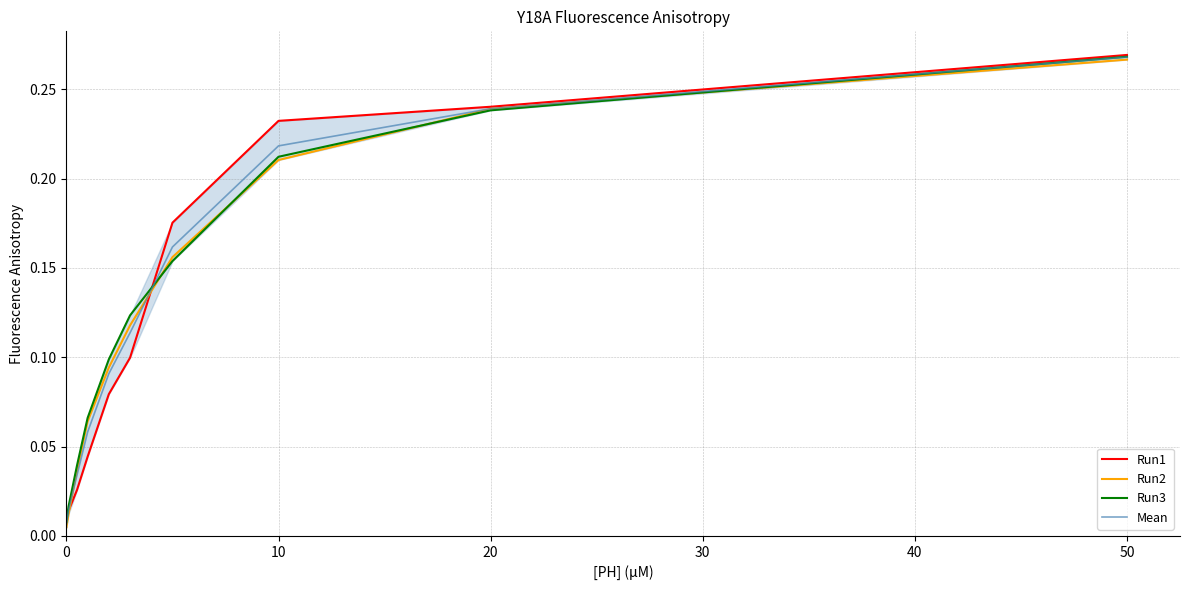

At how many categories does at least one series exceed 0?

10